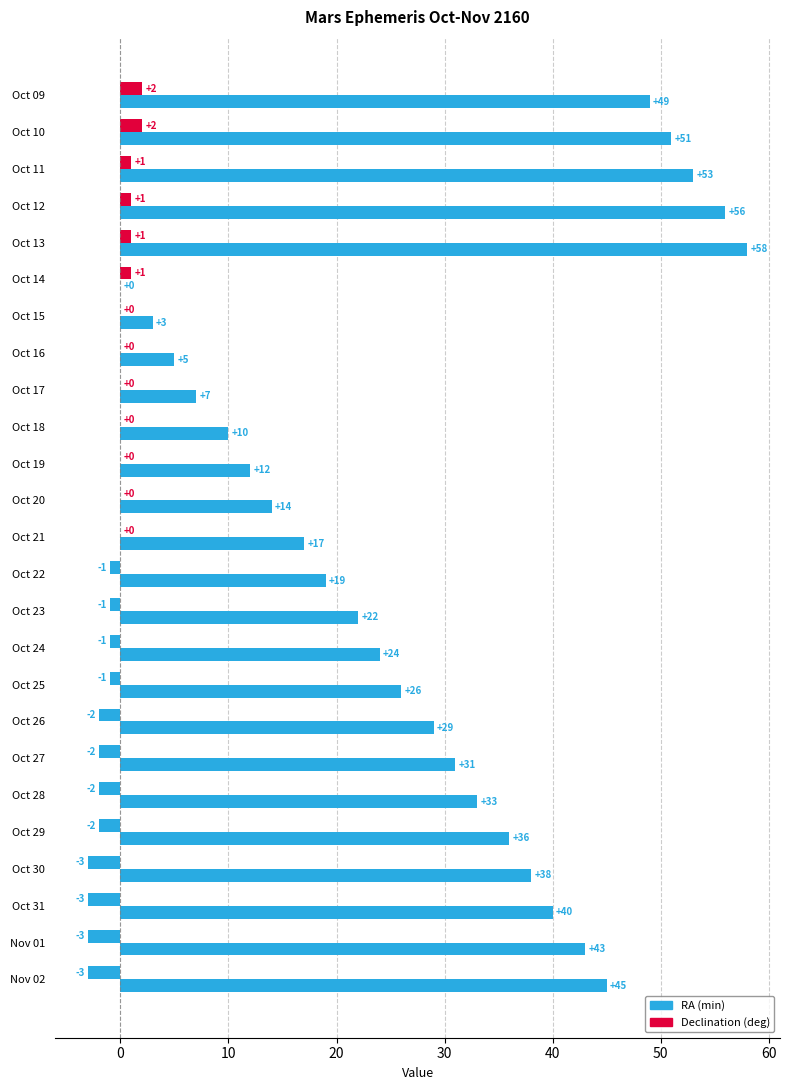

Count the number of categories in the chart.

25